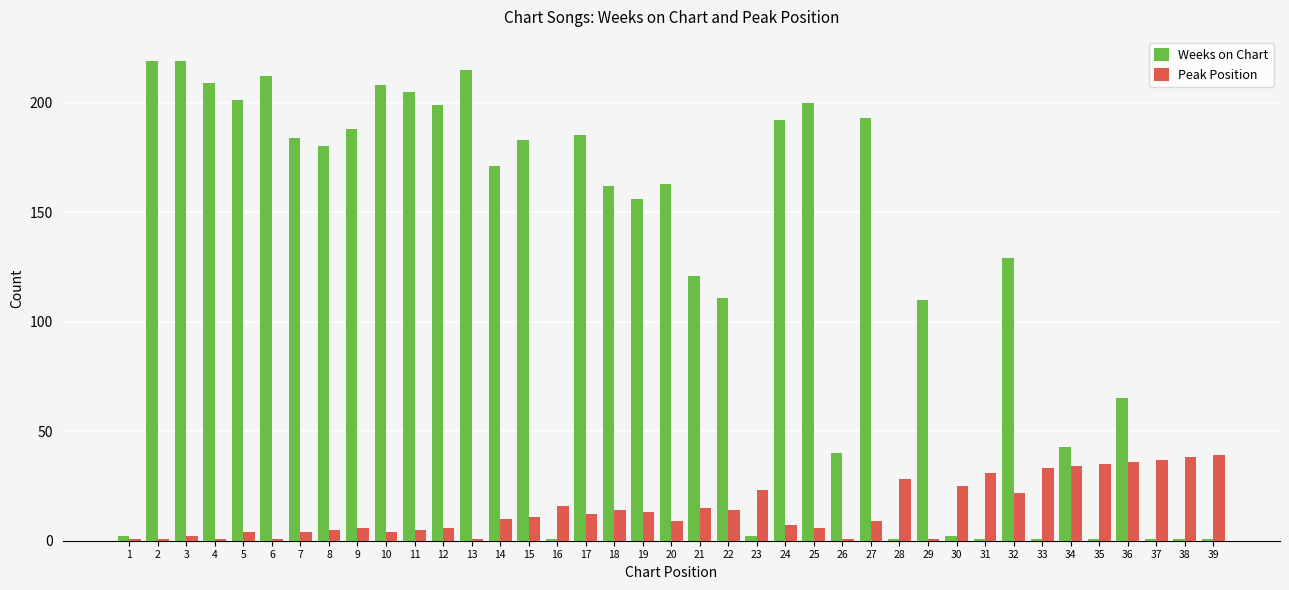

What is the average value of the Weeks on Chart series?

120